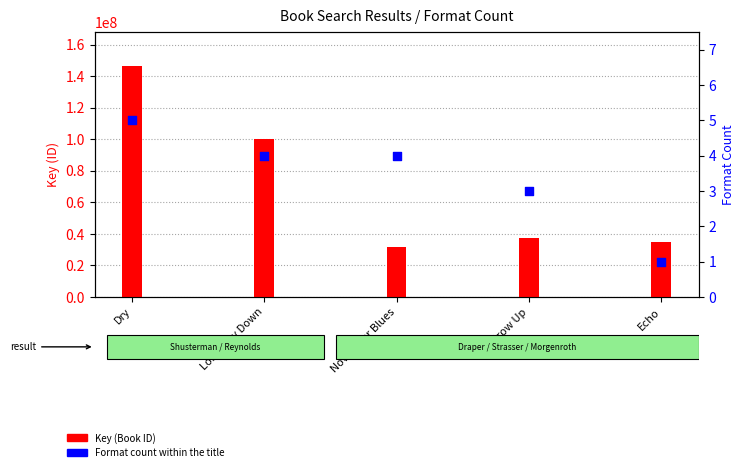

Which series has the largest total across all categories?

Key (ID)